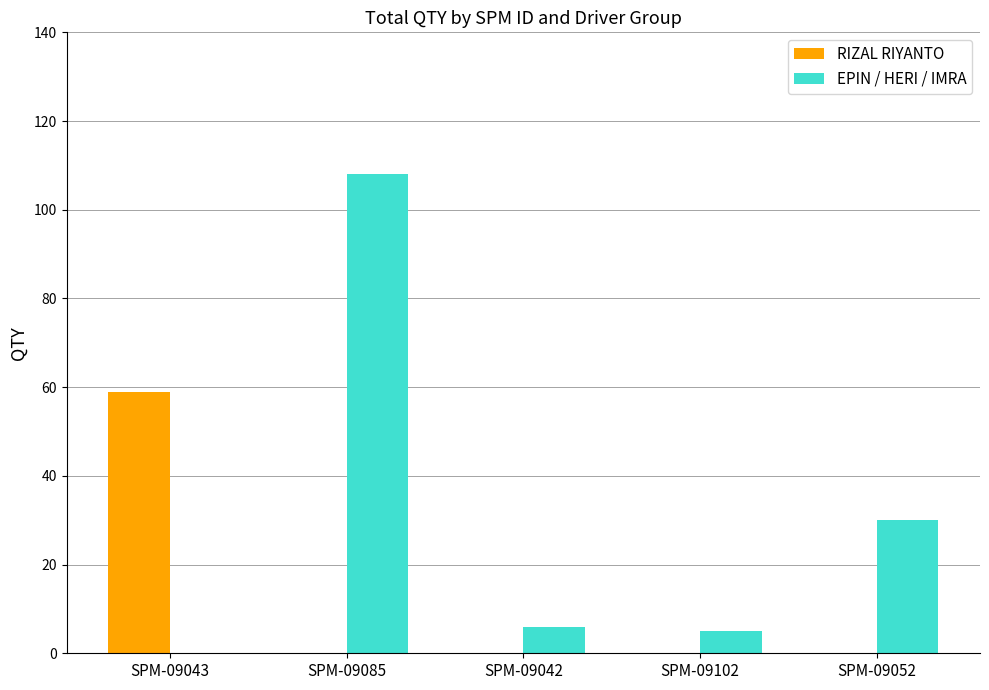

Between SPM-09042 and SPM-09052, which series saw the biggest shift?

EPIN / HERI / IMRA